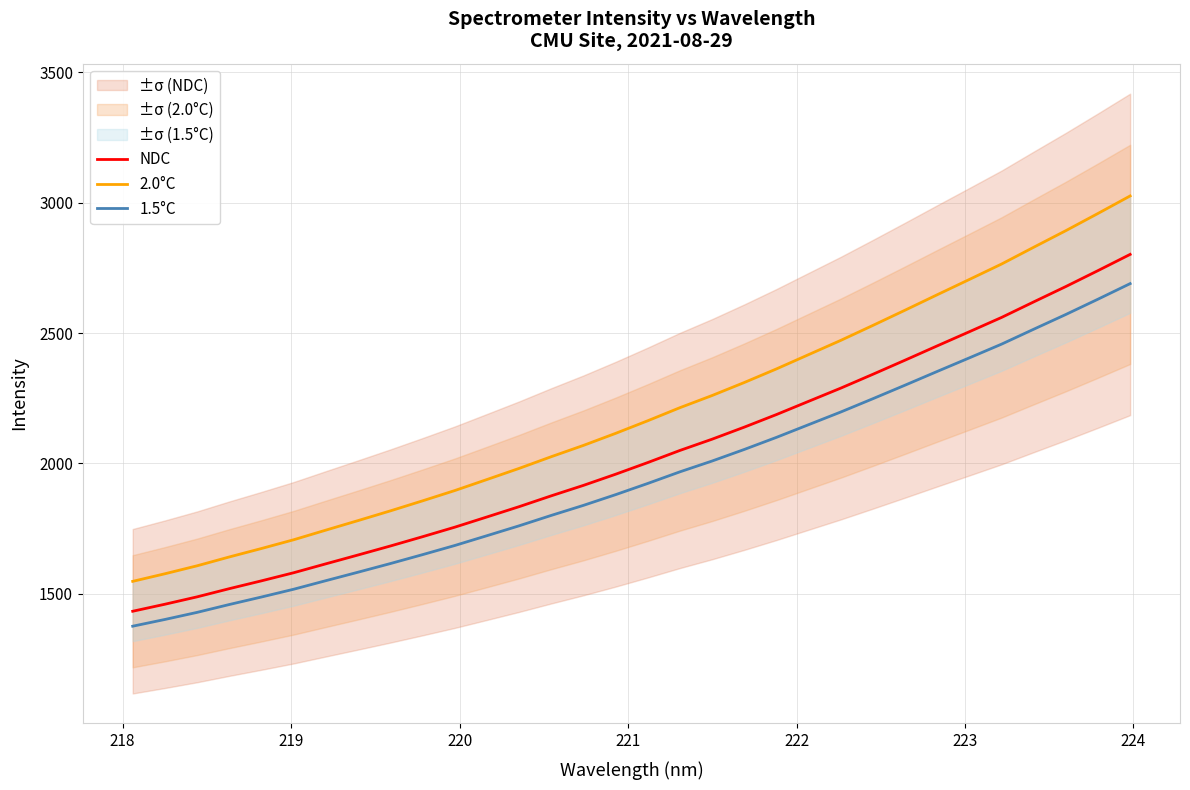

What is the lowest value of the 1.5°C series?

1376.0